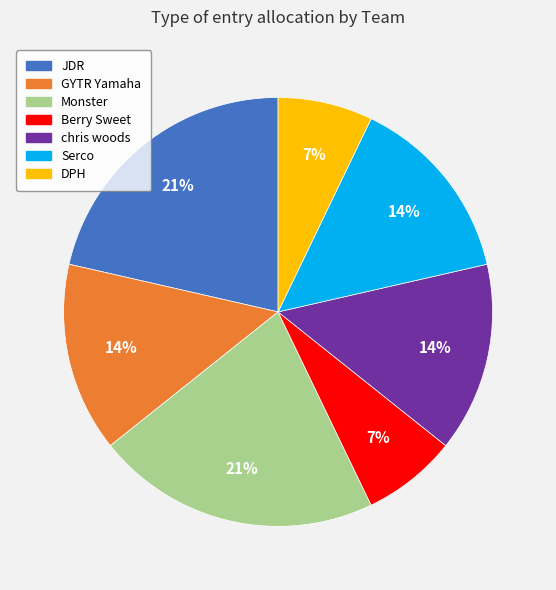

To the nearest percent, what is the difference between the largest and smallest slice percentages?

14%